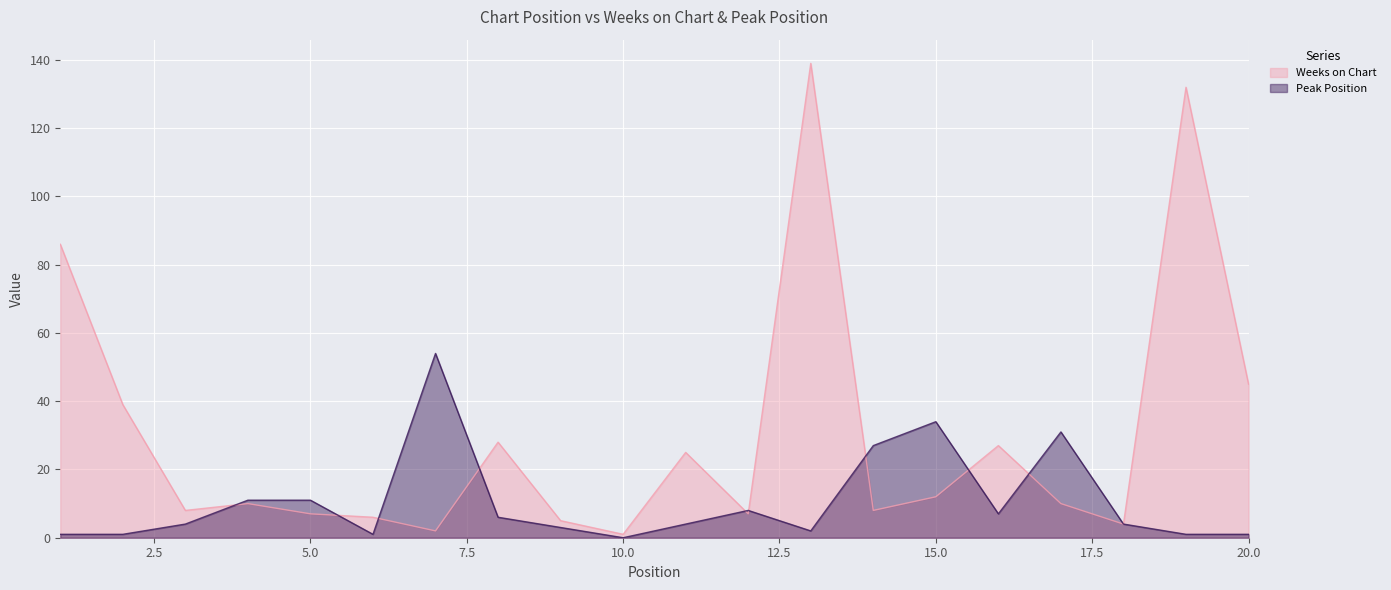

What is the total value across all series at 14?

35